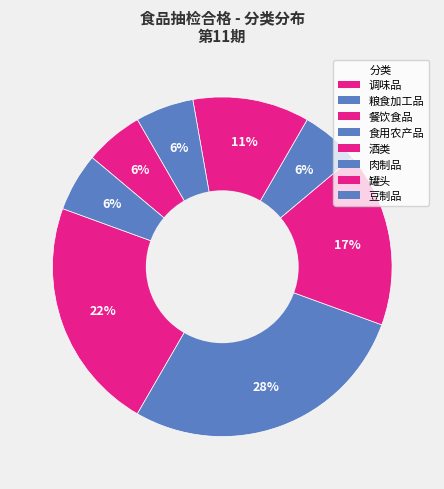

How many segments does this pie chart have?

8